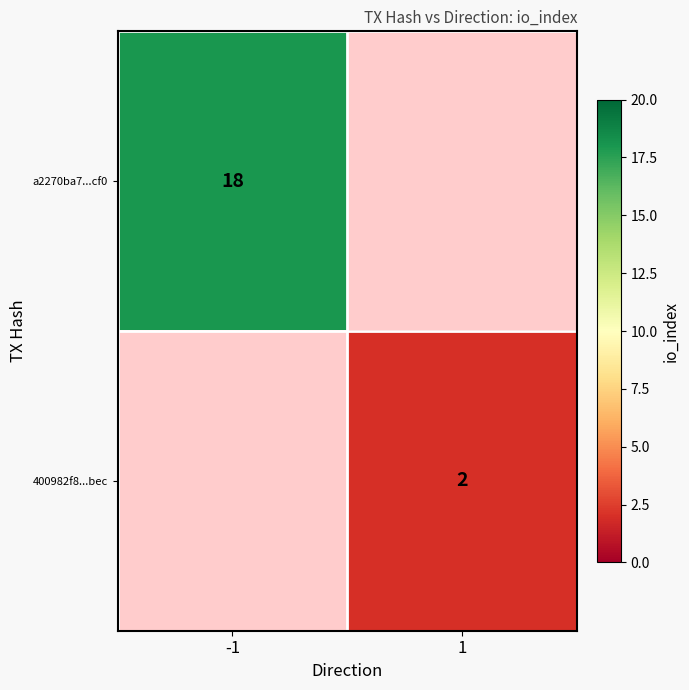

What is the maximum value shown in the chart?

18.0